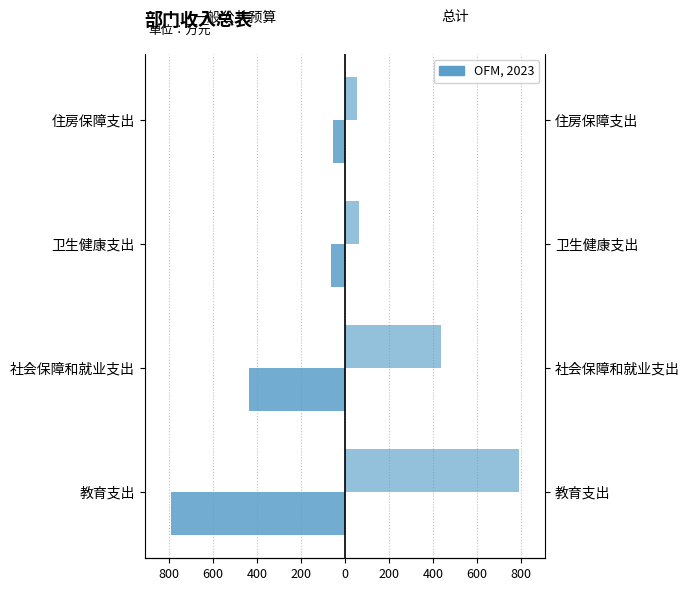

How many values in the 总计 series are below 436?

2